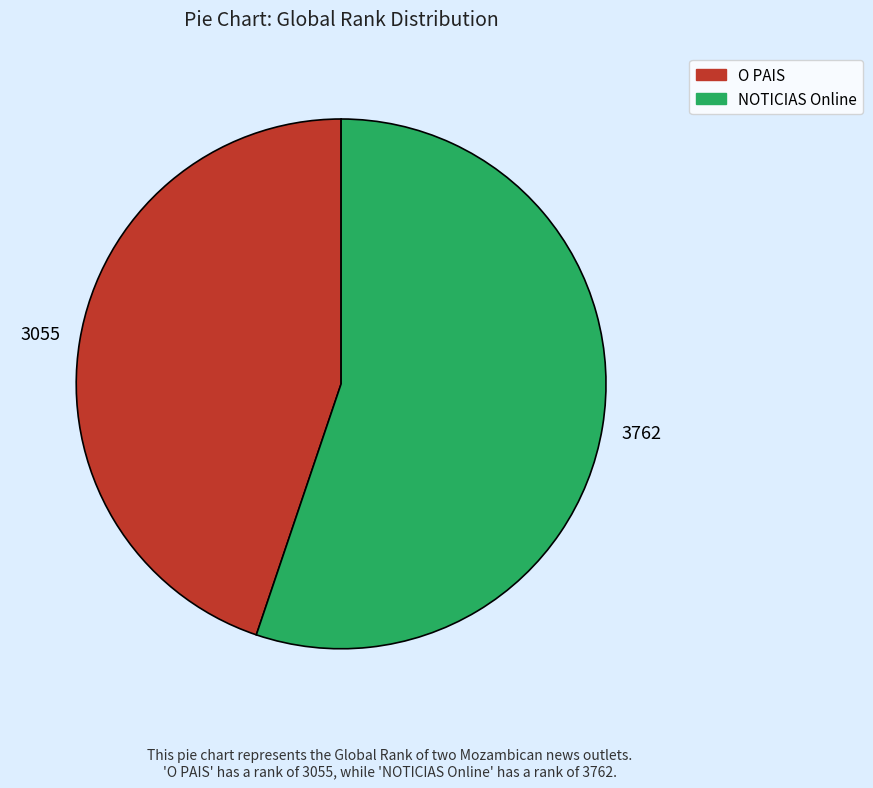

Rank the categories by value from lowest to highest.

O PAIS, NOTICIAS Online